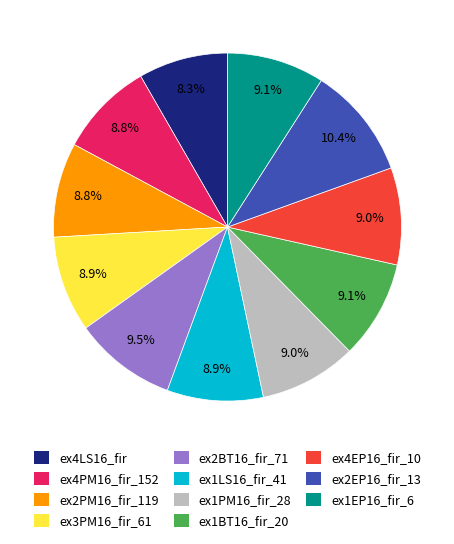

To the nearest percent, what is the average slice percentage?

9%